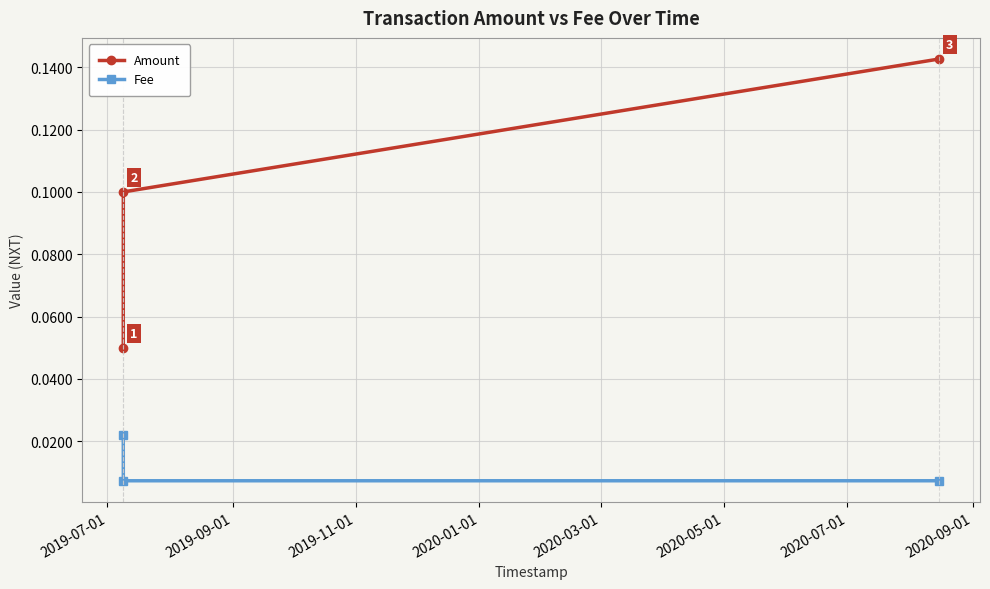

How many Fee values are between 0 and 1?

3